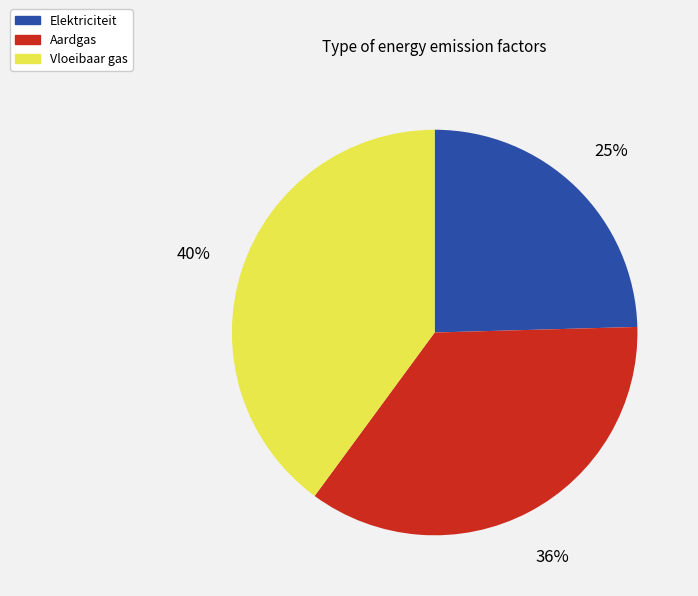

Rank the categories by value from highest to lowest.

Vloeibaar gas, Aardgas, Elektriciteit